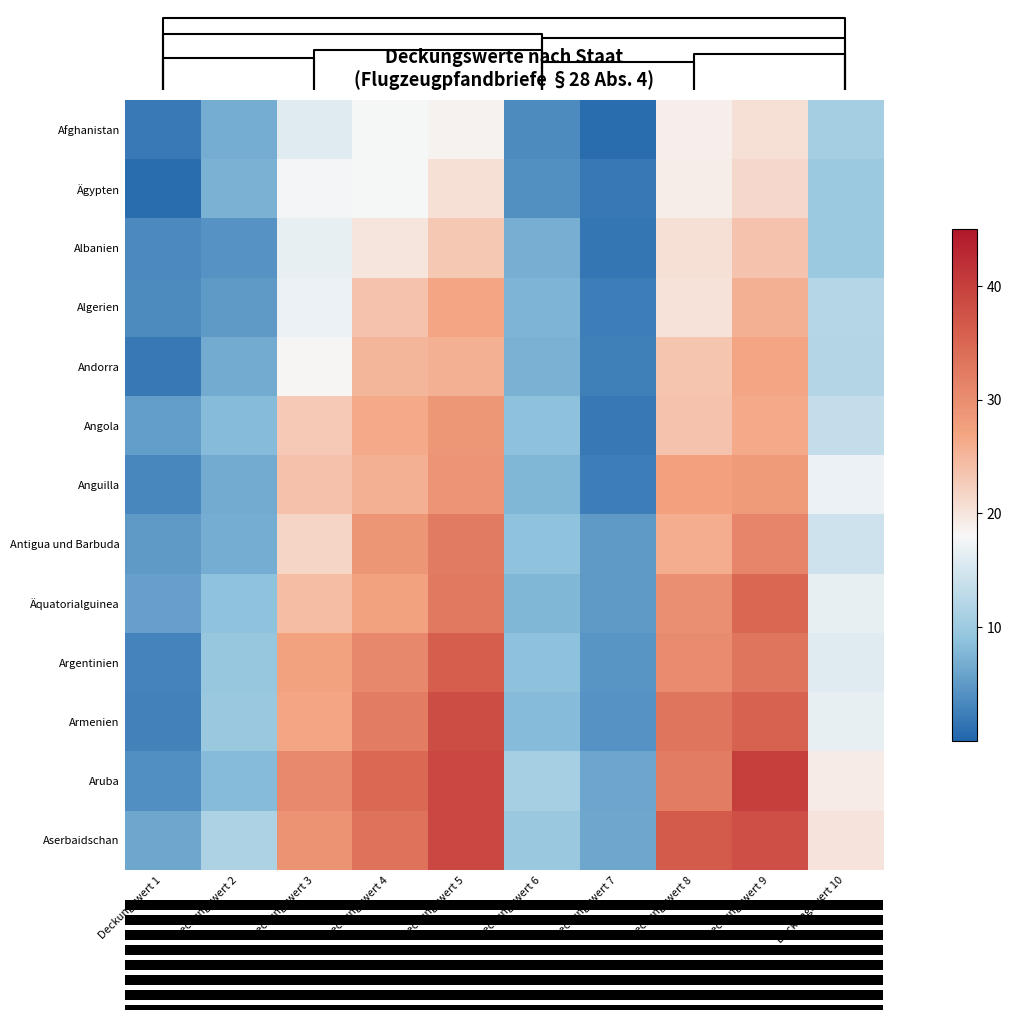

Is the value of Afghanistan at Deckungswert 5 greater than the value of Armenien at Deckungswert 8?

No